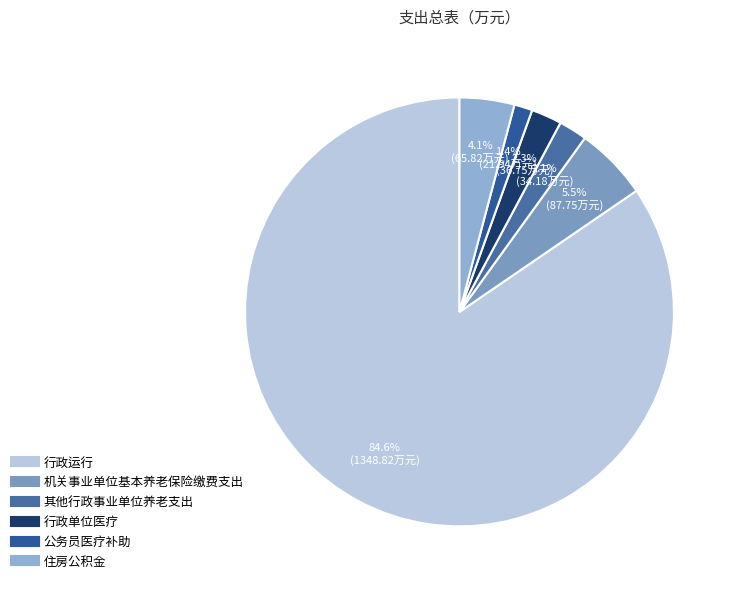

How many slices are in this pie chart?

6